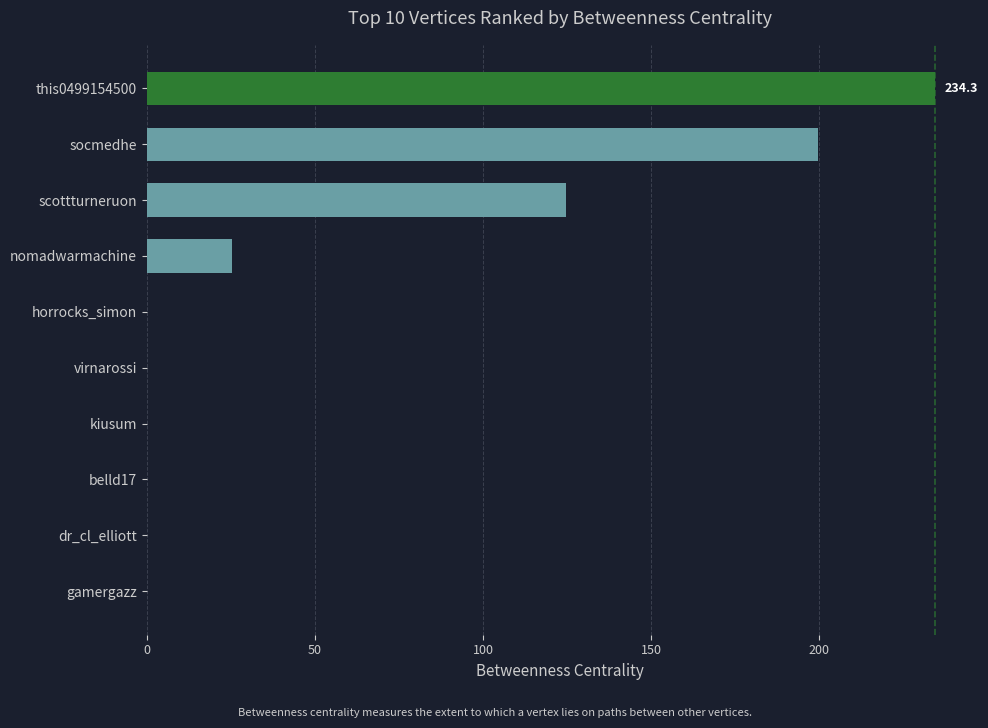

Reading top to bottom, list all the values displayed in this chart.

this0499154500=234.3	socmedhe=199.7	scottturneruon=124.7	nomadwarmachine=25.3	horrocks_simon=0.0	virnarossi=0.0	kiusum=0.0	belld17=0.0	dr_cl_elliott=0.0	gamergazz=0.0